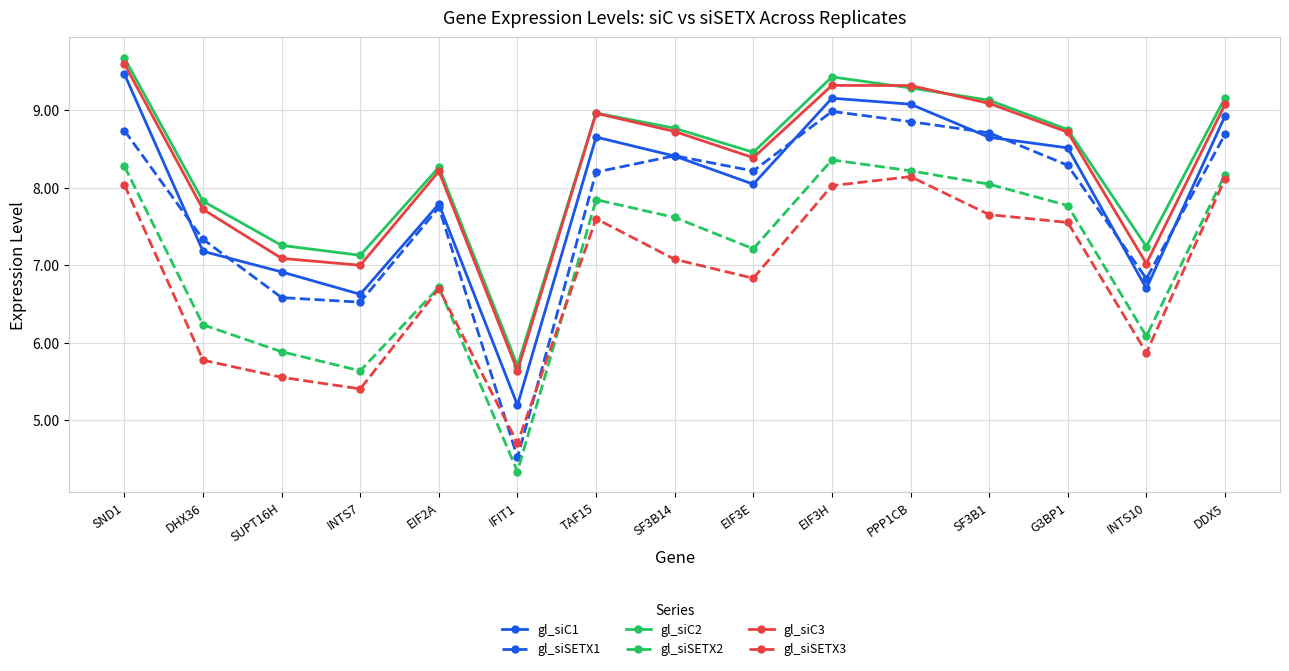

What is the sum of all gl_siSETX2 values?

106.4